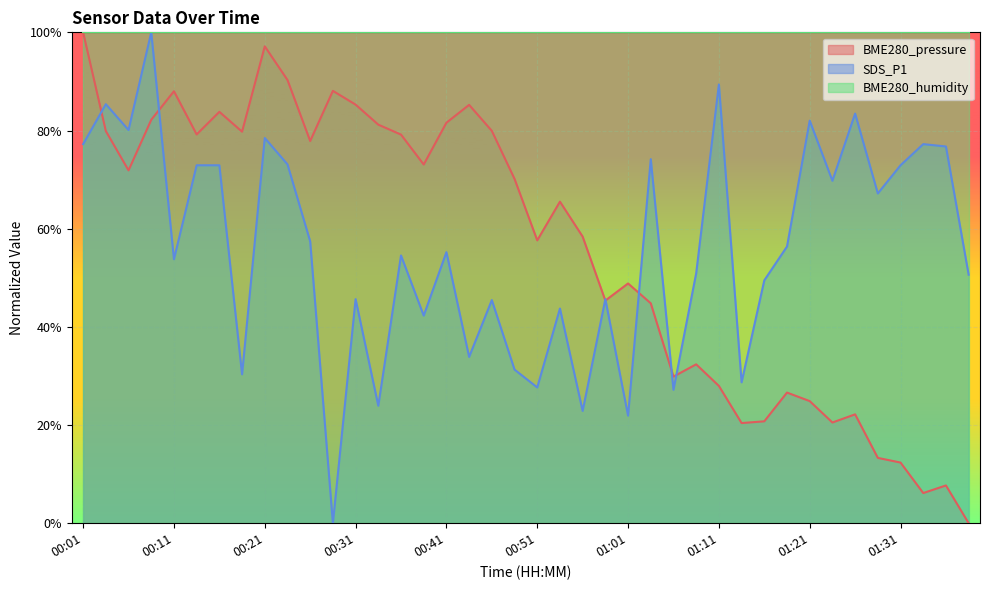

What is the highest value of the BME280_pressure series?

1.0